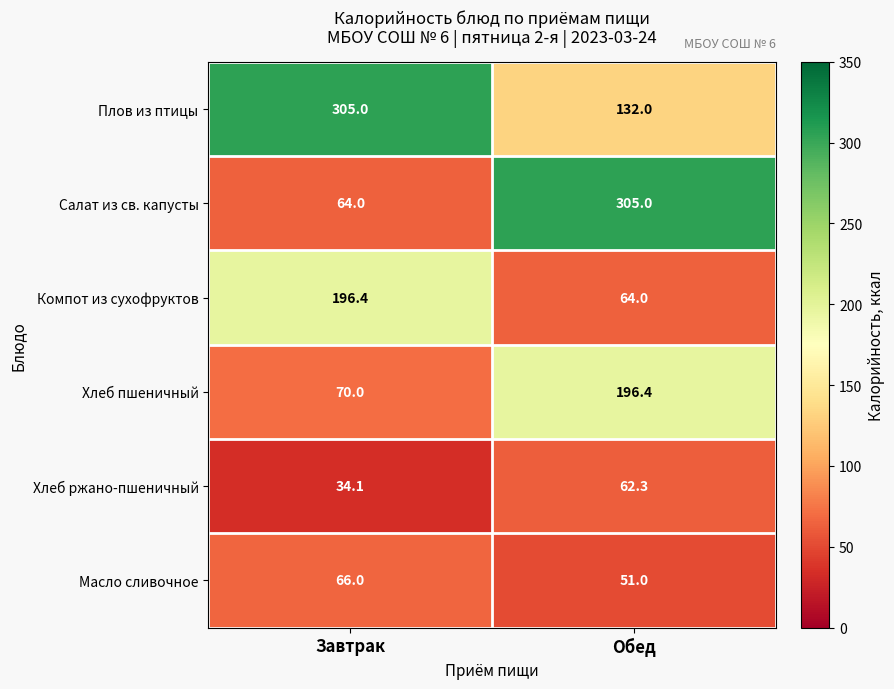

What is the difference between the highest and lowest values at Завтрак?

270.9